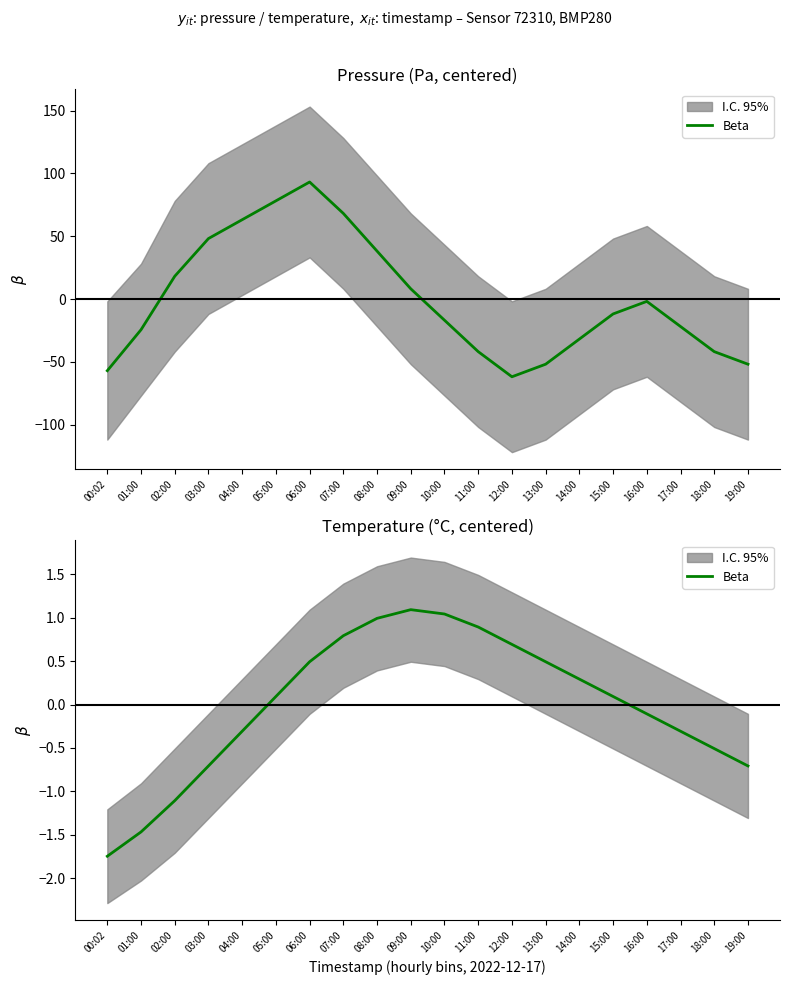

How many data points are above 0?

11